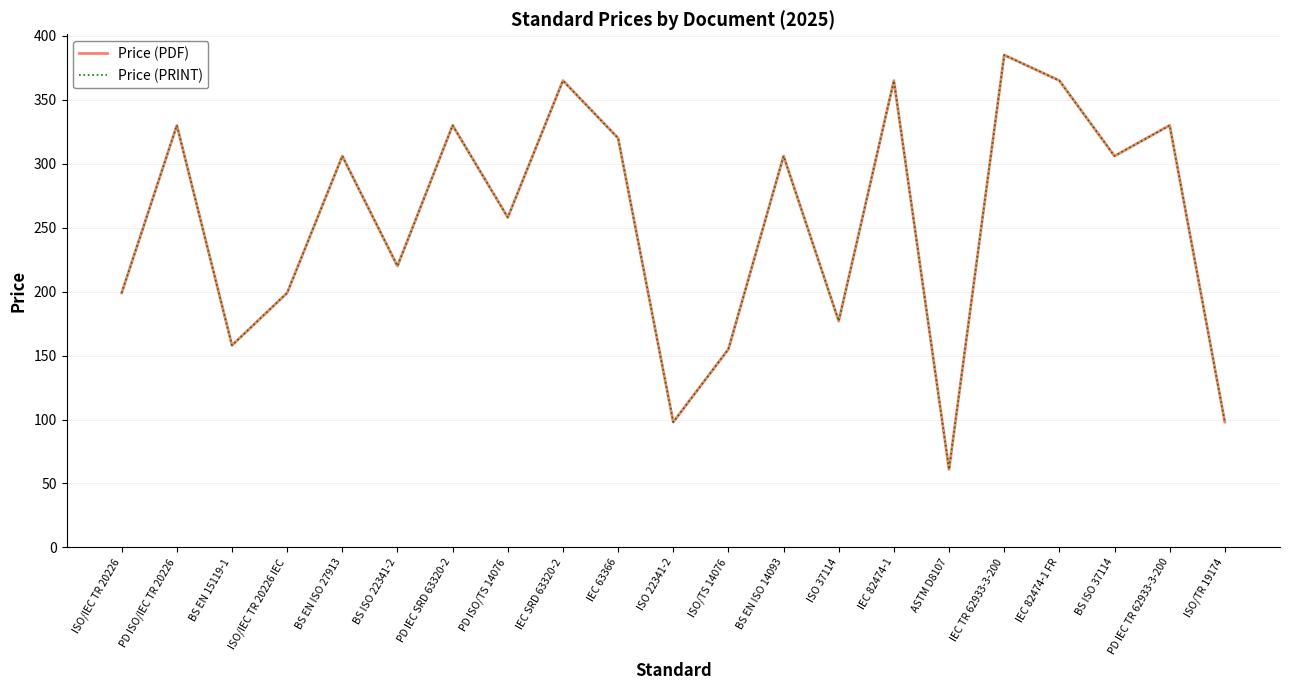

Which series has the largest total across all categories?

Price (PDF)